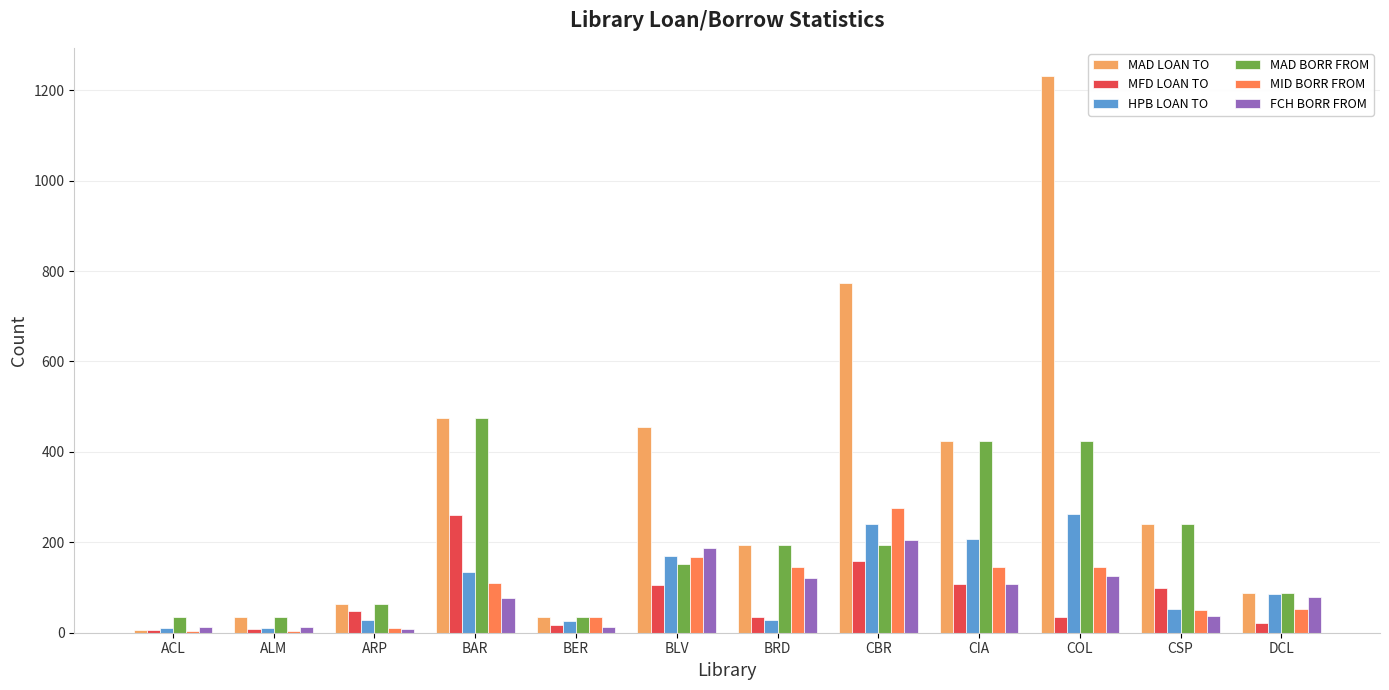

How many categories are shown in the chart?

12